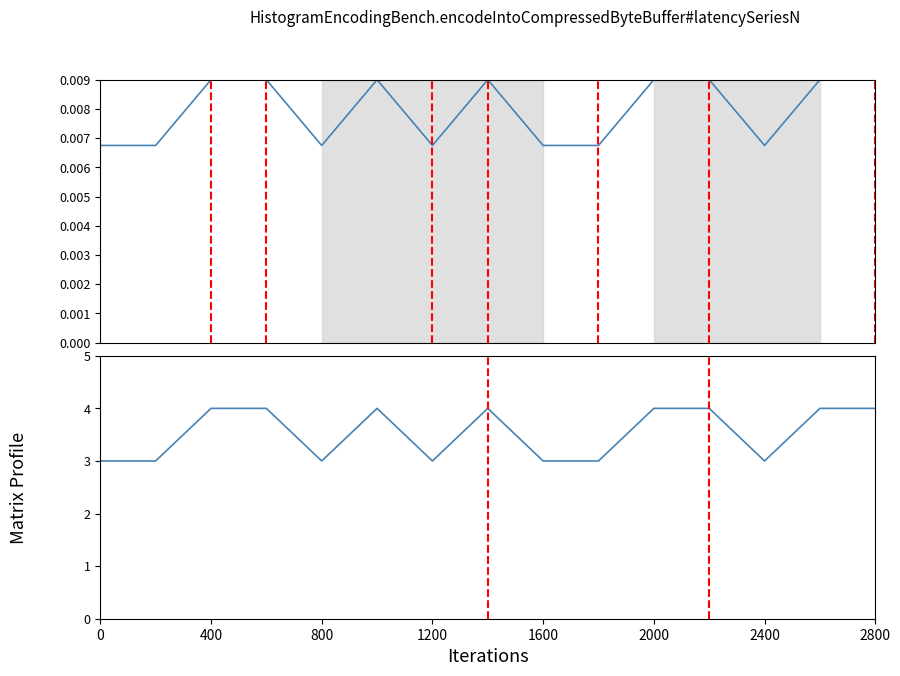

True or false: Show time as and Show time as (normalized) cross at least once.

False